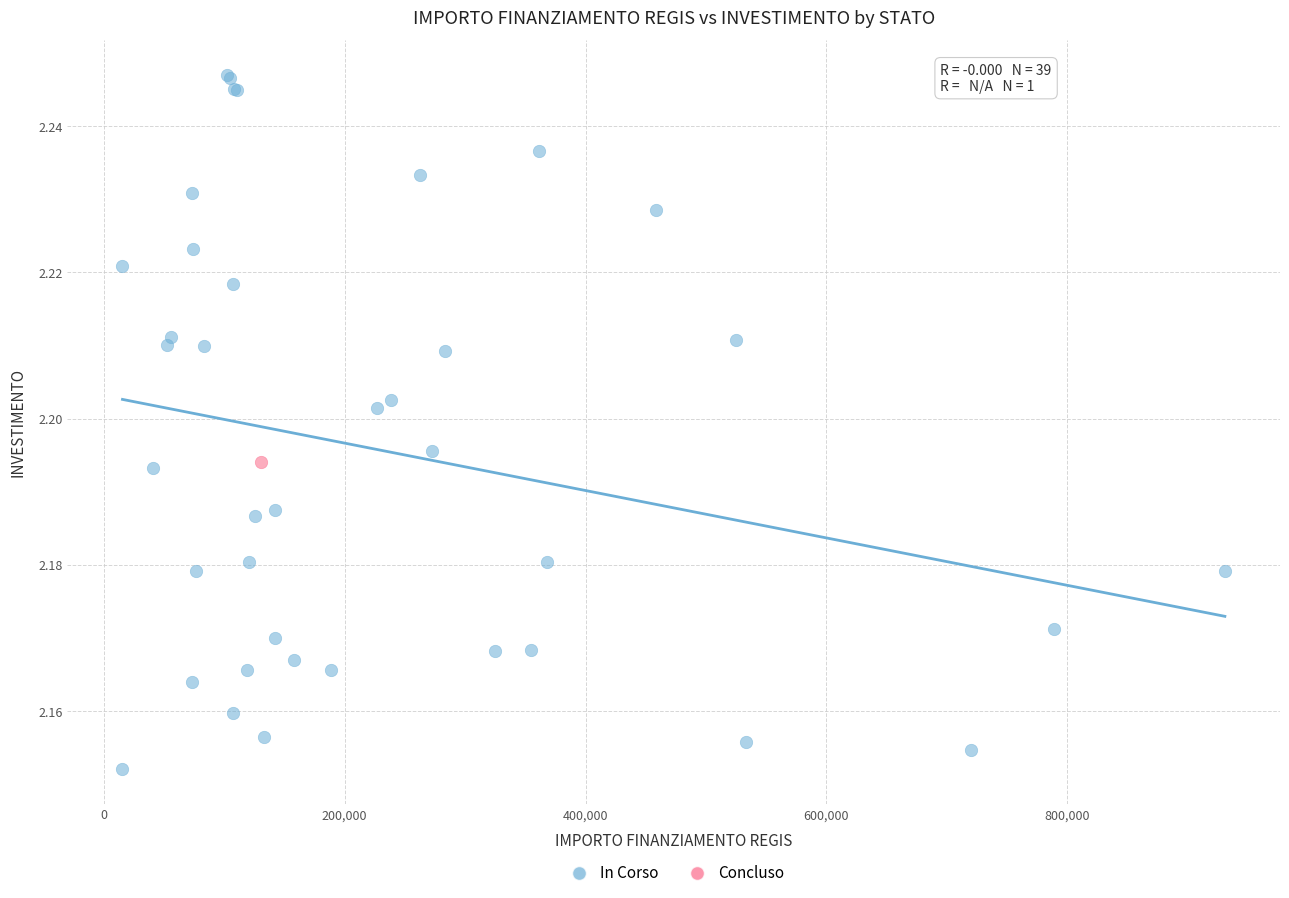

What are all the series names shown in the legend?

In Corso, Concluso